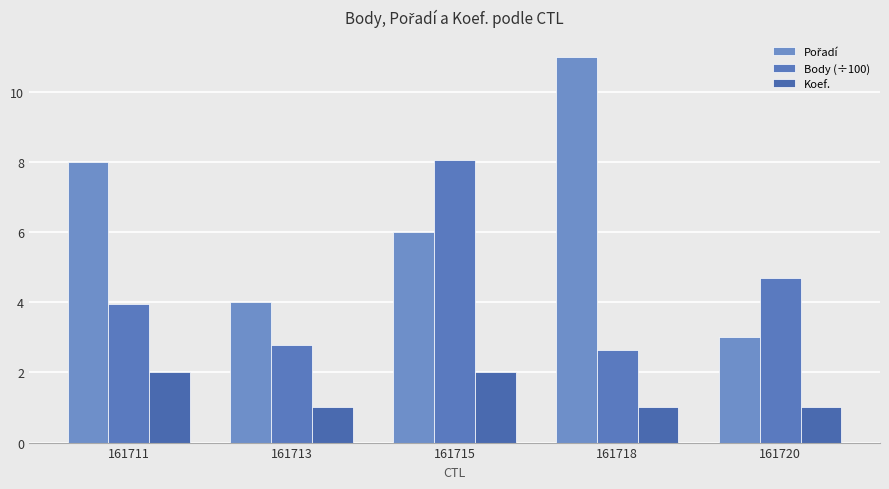

How many groups of bars are there?

5